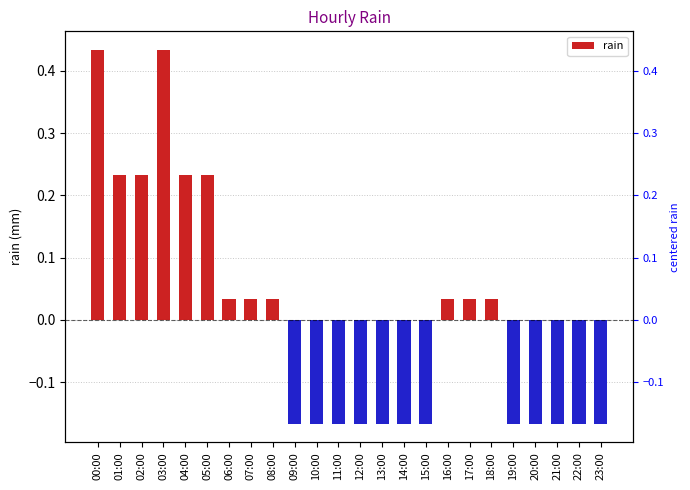

How many series are shown in this chart?

1